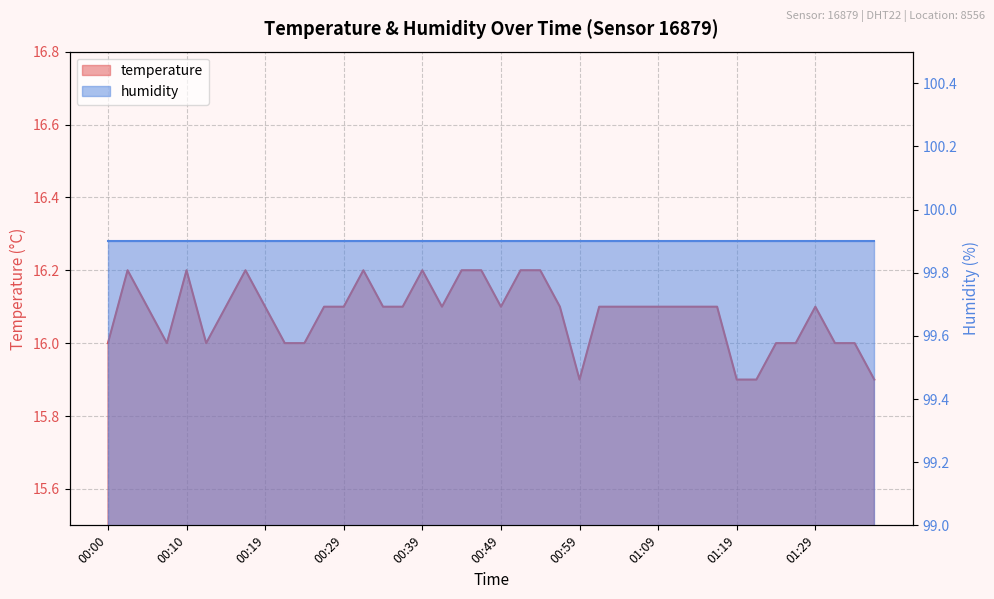

What is the difference between the maximum and minimum values?

0.3